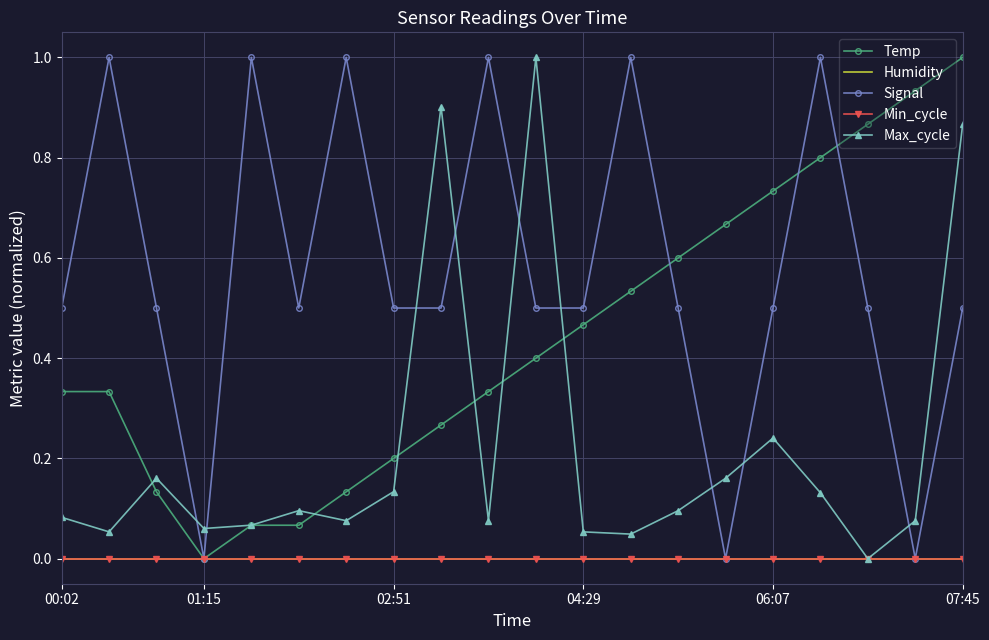

What is the maximum value for Temp?

1.0